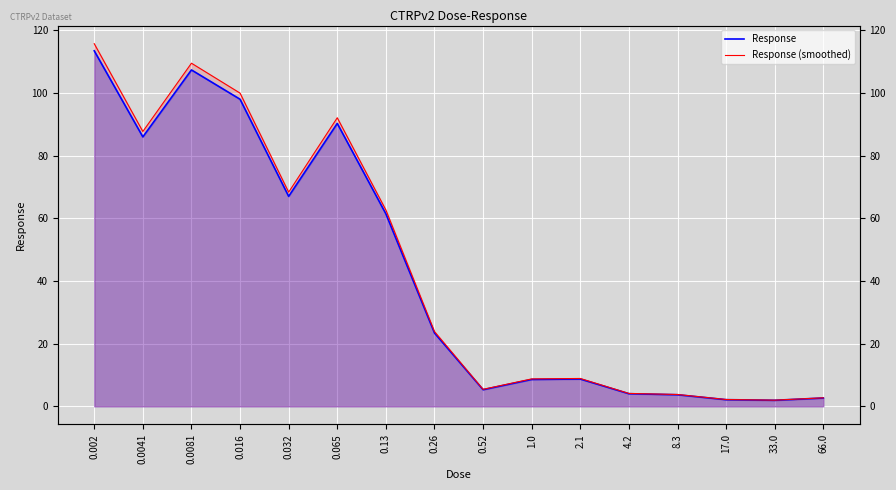

Read the Response (smoothed) value at 8.3.

3.8